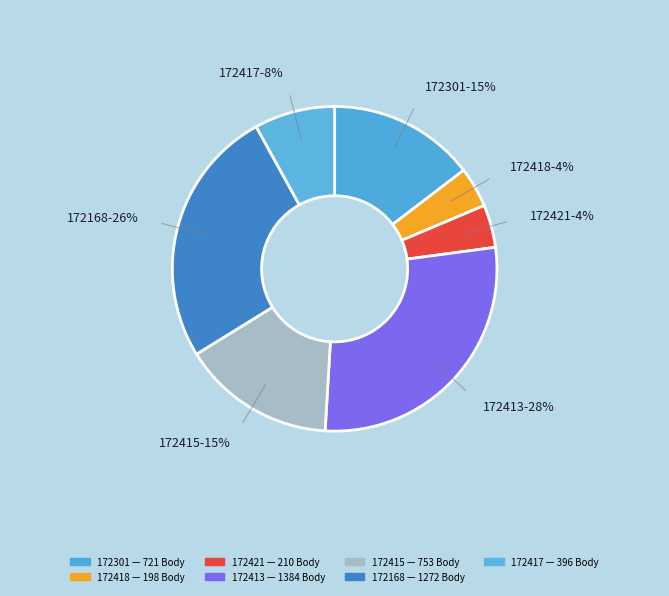

Count the number of slices in the pie.

7